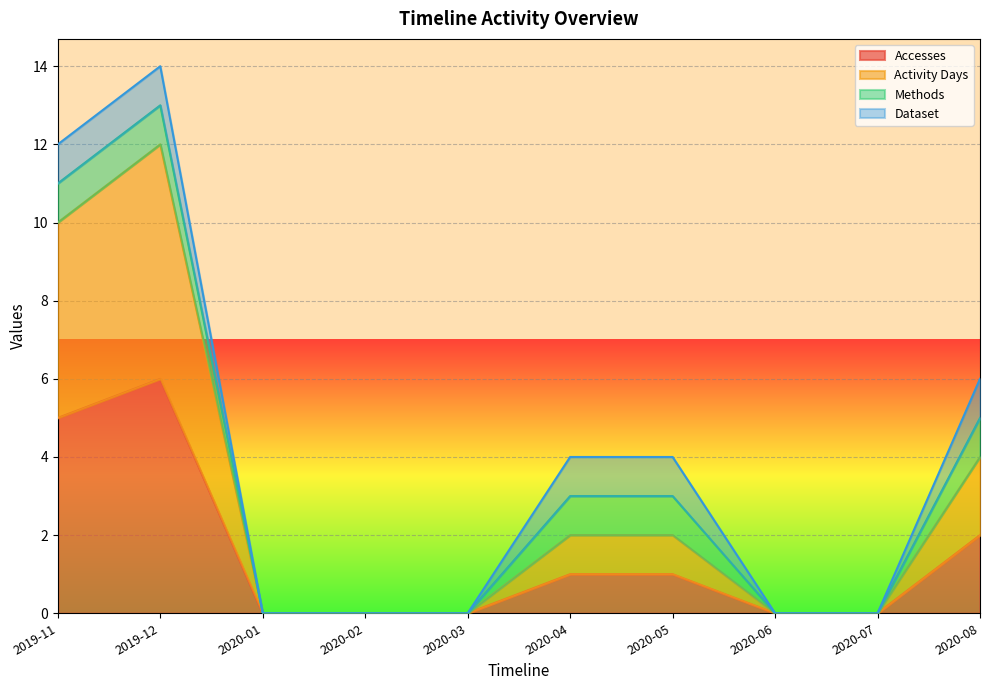

True or false: Accesses and Activity Days cross at least once.

False